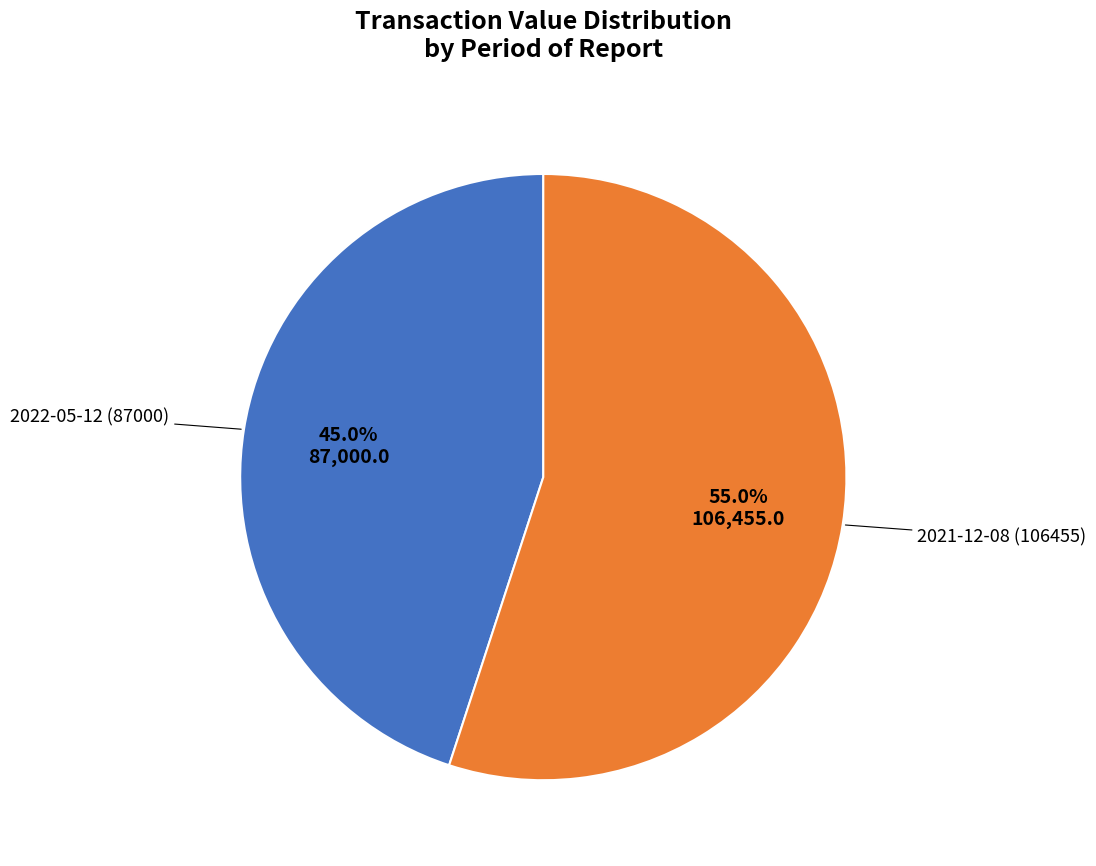

Do 2021-12-08 (106455) and 2022-05-12 (87000) together represent more than half of the pie?

Yes